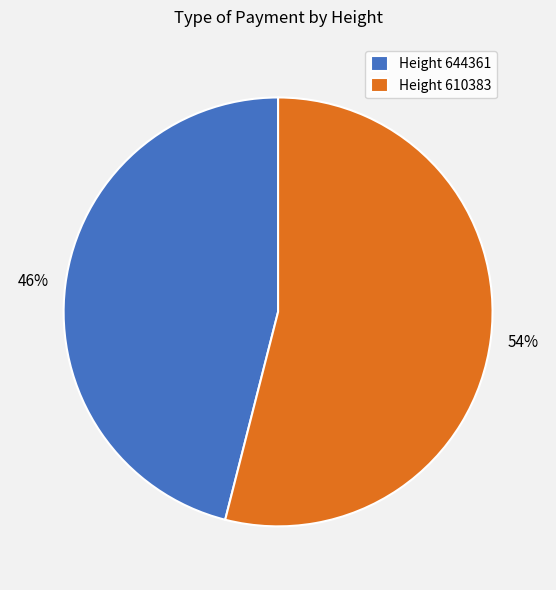

Do Height 610383 and Height 644361 together represent more than half of the pie?

Yes